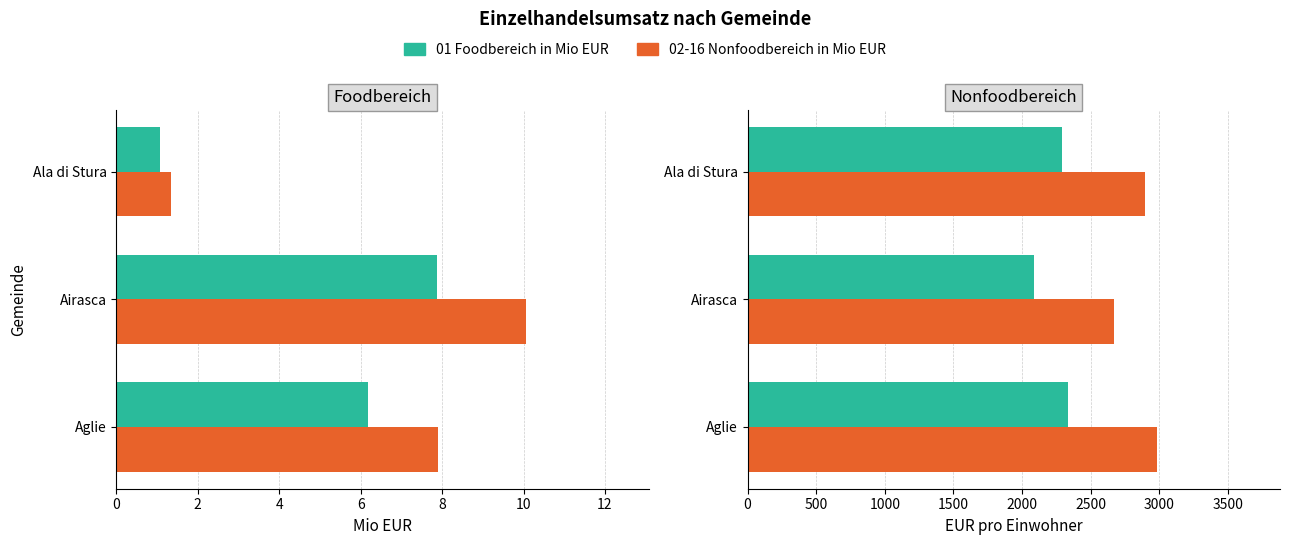

How many data points in 01 Foodbereich in Mio EUR are less than 6?

1